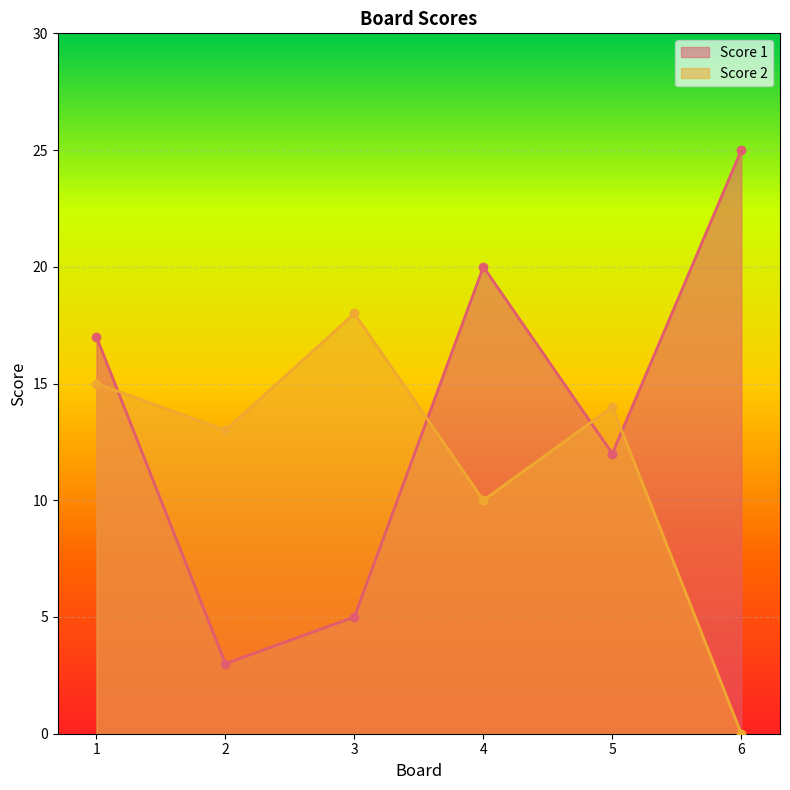

What is the value of the Score 1 point at the 2nd from the left?

3